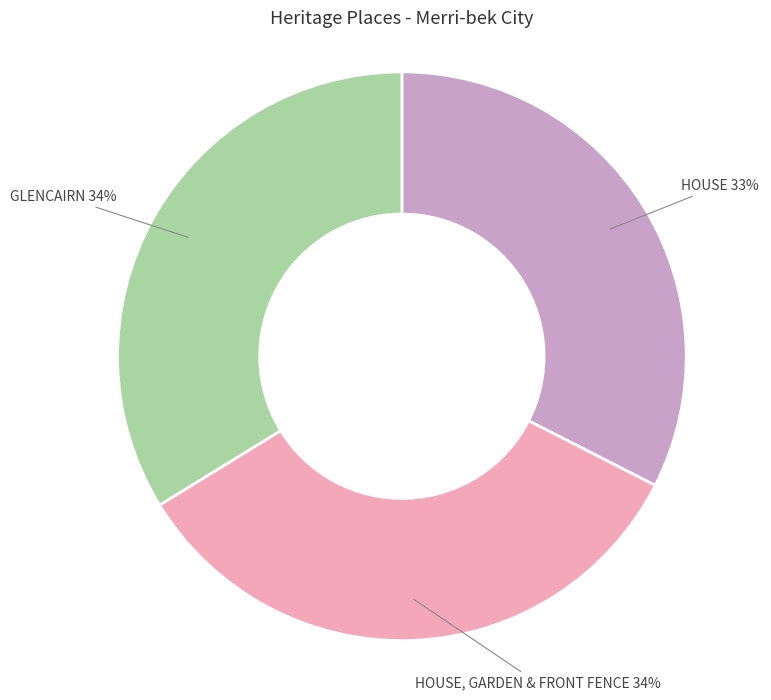

Approximately how many times larger is the value at GLENCAIRN 34% compared to HOUSE, GARDEN & FRONT FENCE 34%?

1.0